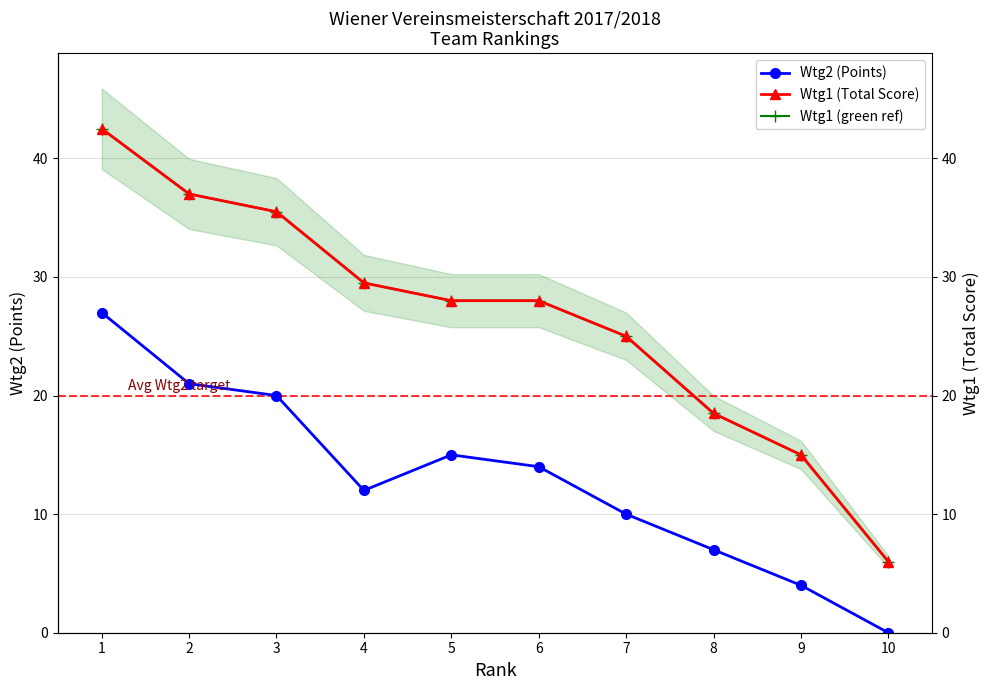

What is the difference between the maximum and minimum values in the Wtg1 (green ref) series?

36.5